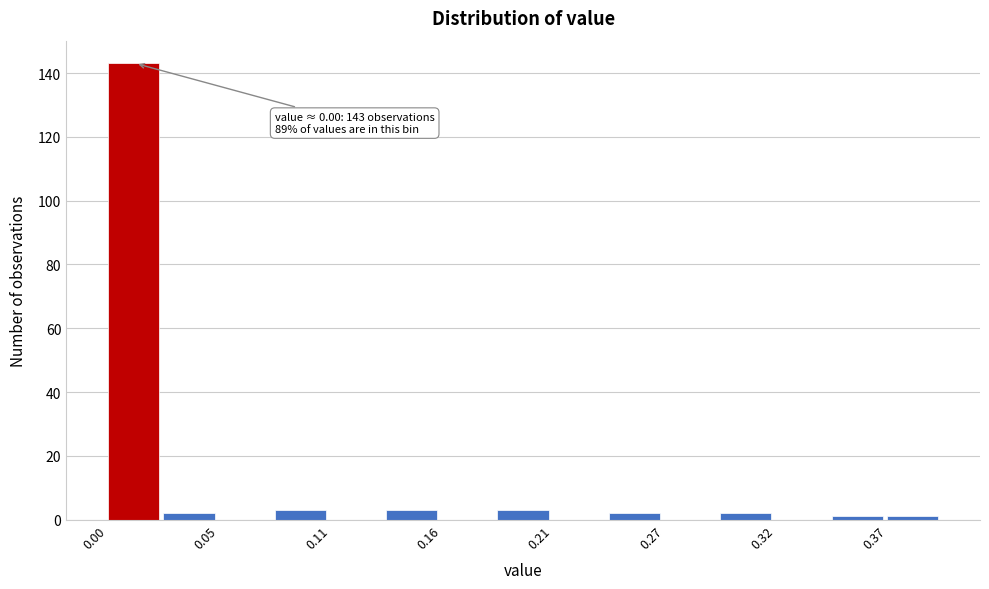

Read against the x-axis, roughly where is the centre of the tallest bar?

0.01